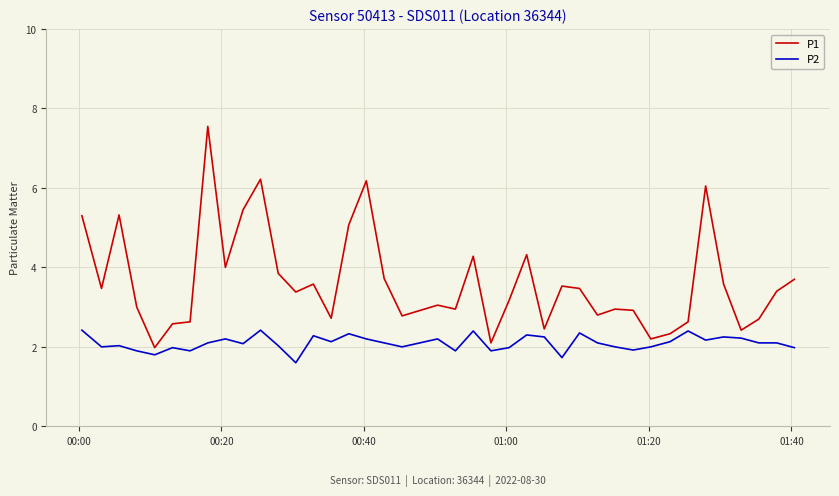

What is the smallest value displayed?

1.6